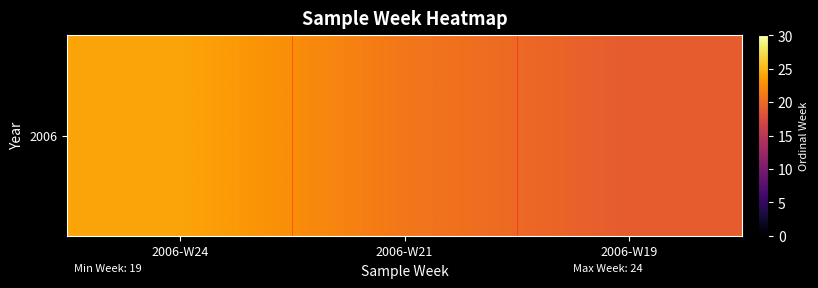

Rank the categories by value from lowest to highest.

2006-W19, 2006-W21, 2006-W24